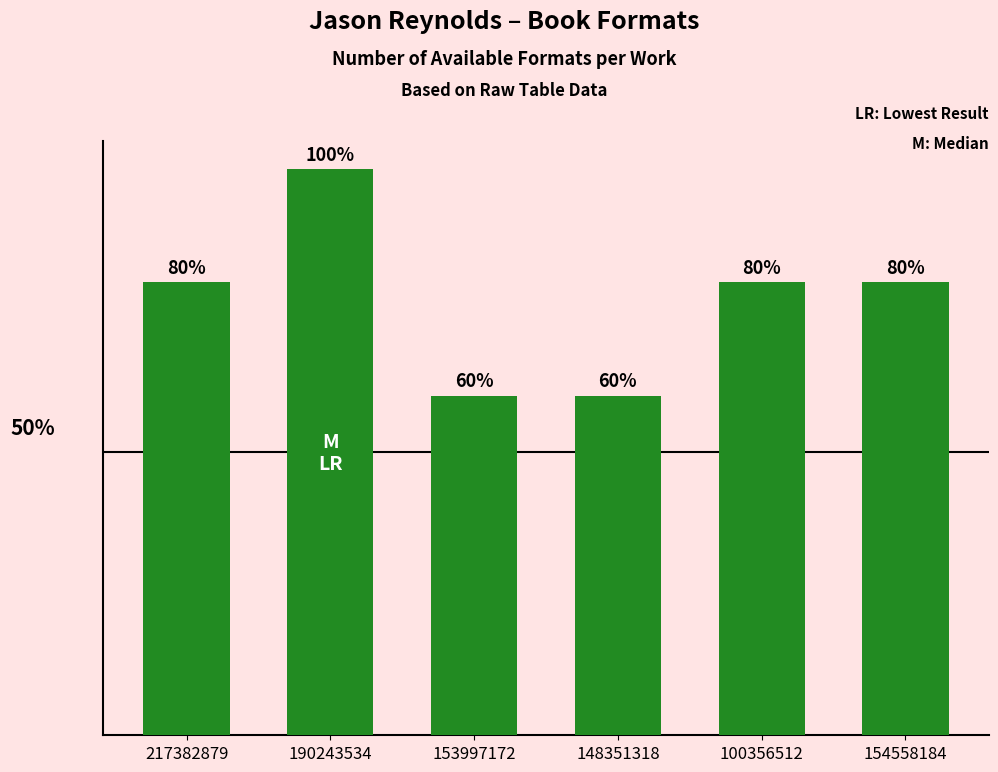

Reading left to right, what are all the values shown in this chart?

217382879=4	190243534=5	153997172=3	148351318=3	100356512=4	154558184=4